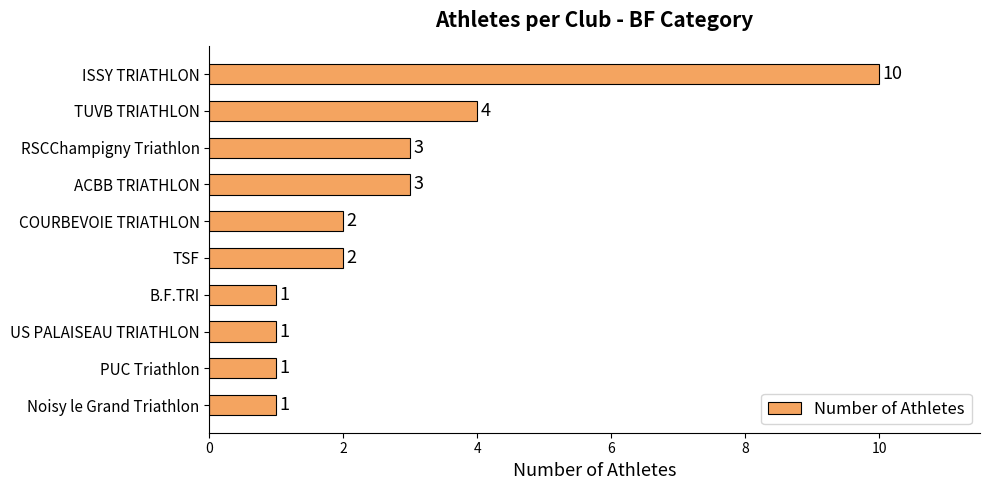

How many values are between 1 and 3?

8